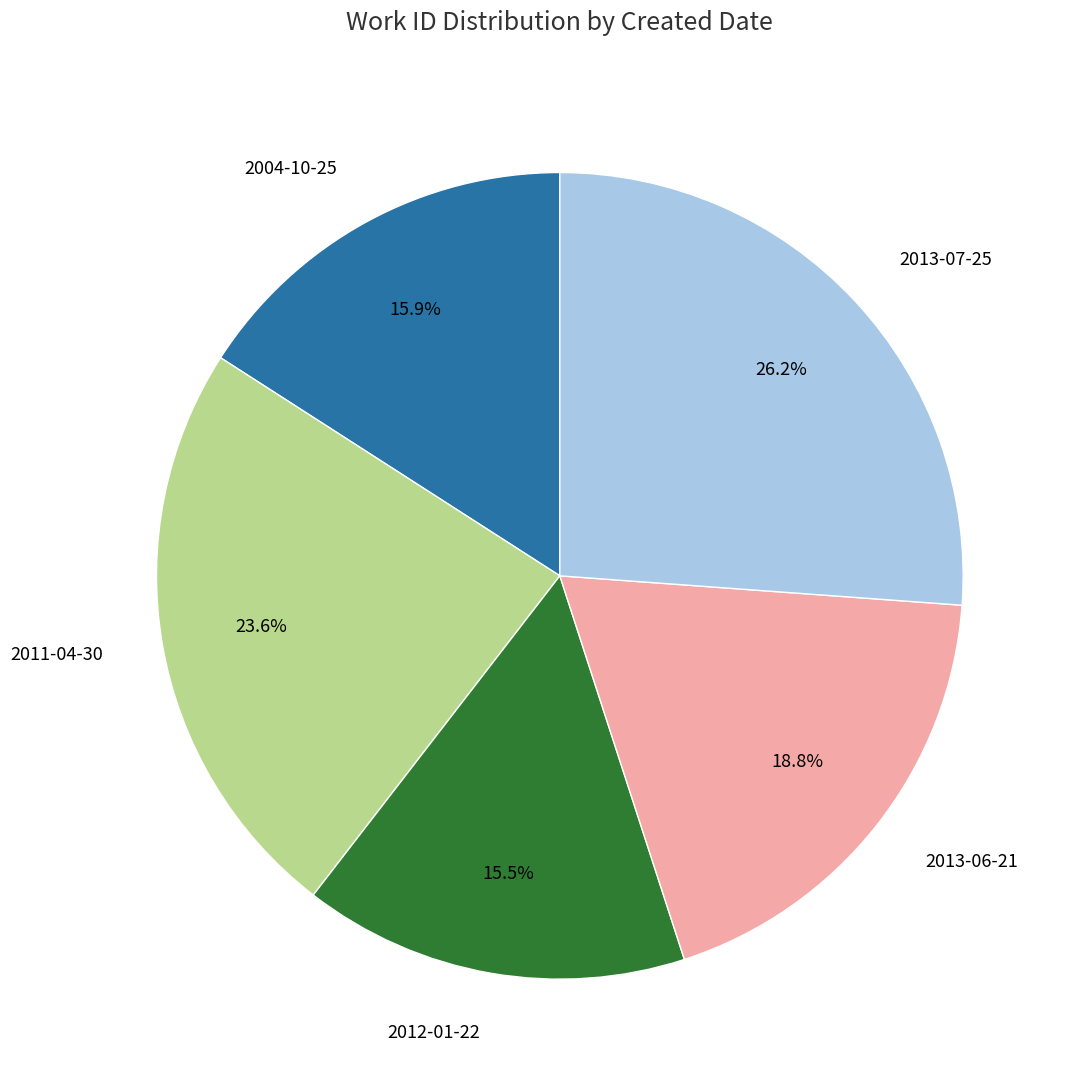

To the nearest percent, what is the difference between the largest and smallest slice percentages?

11%